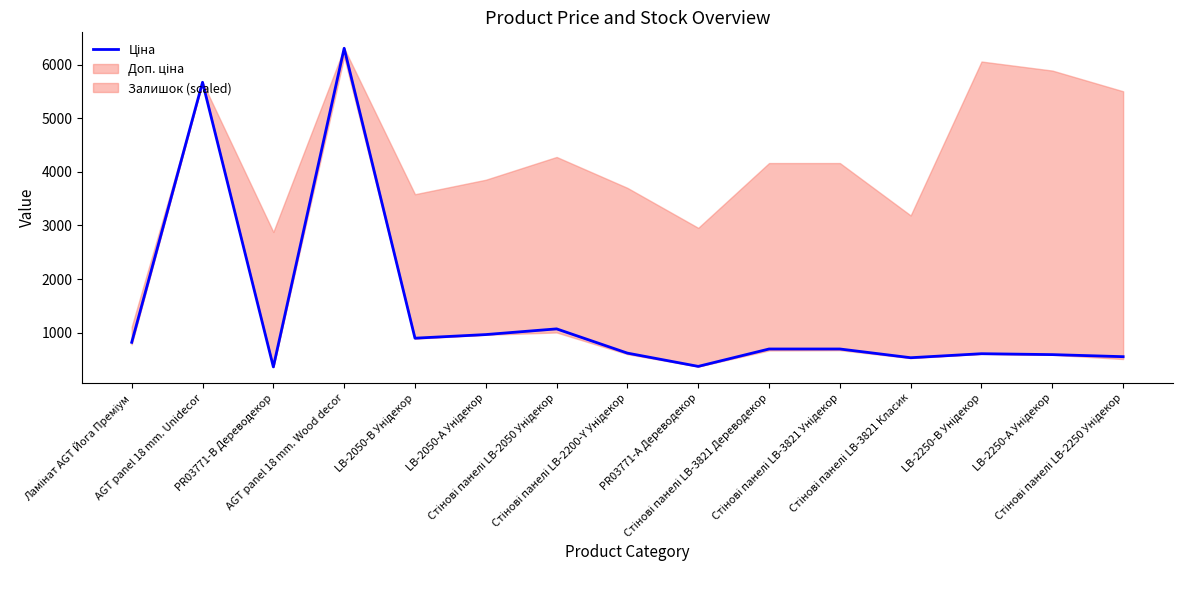

How many data points does each series have?

15